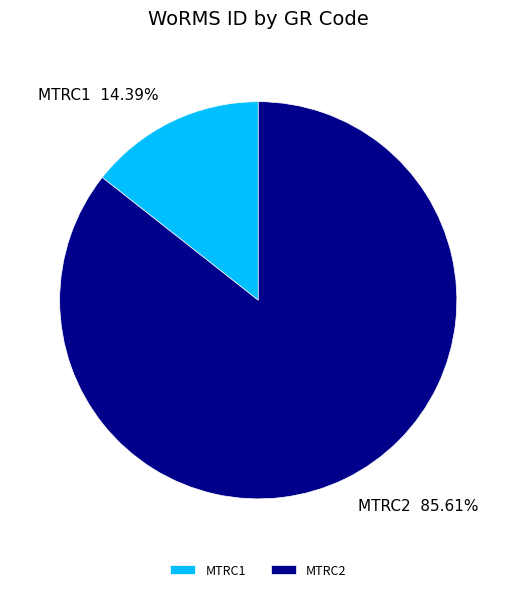

What percentage do MTRC2 and MTRC1 together represent?

100.0%